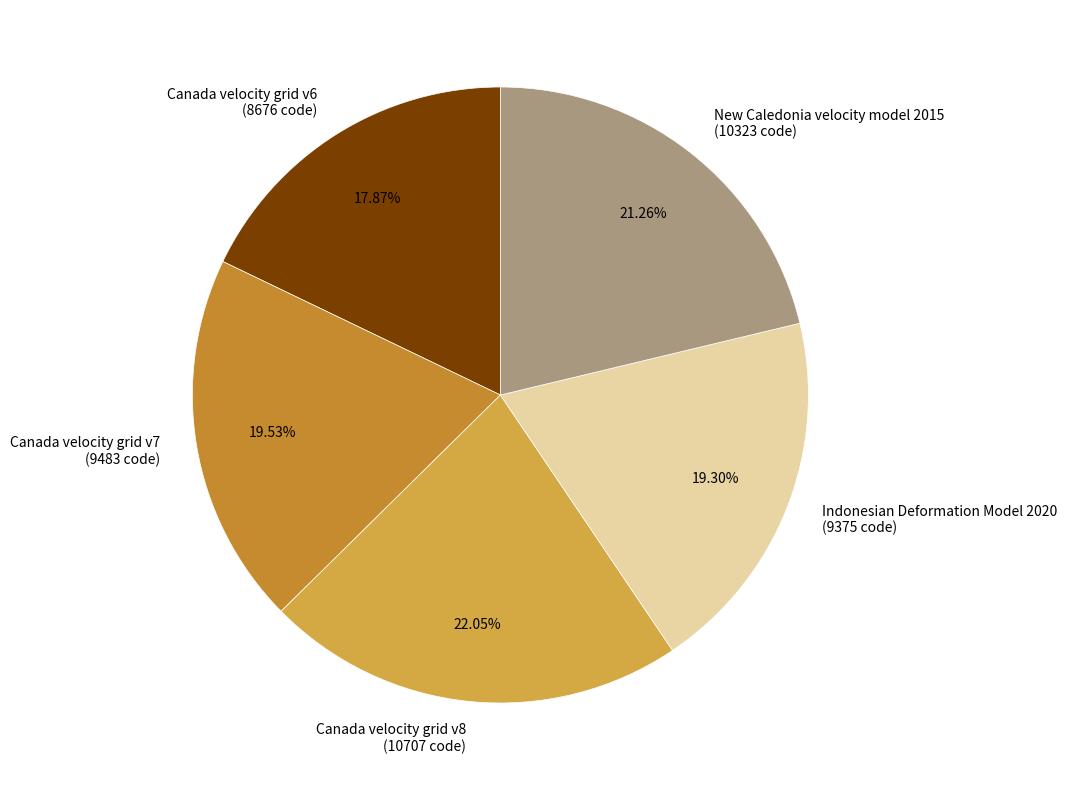

Which slice is the smallest?

Canada velocity grid v6